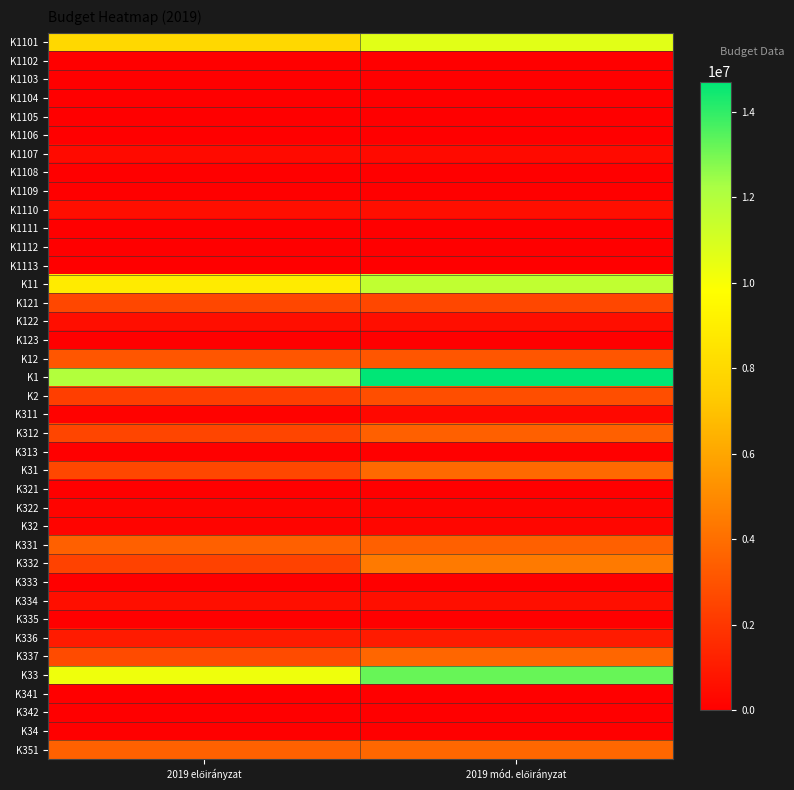

What is the maximum value shown in the chart?

14709354